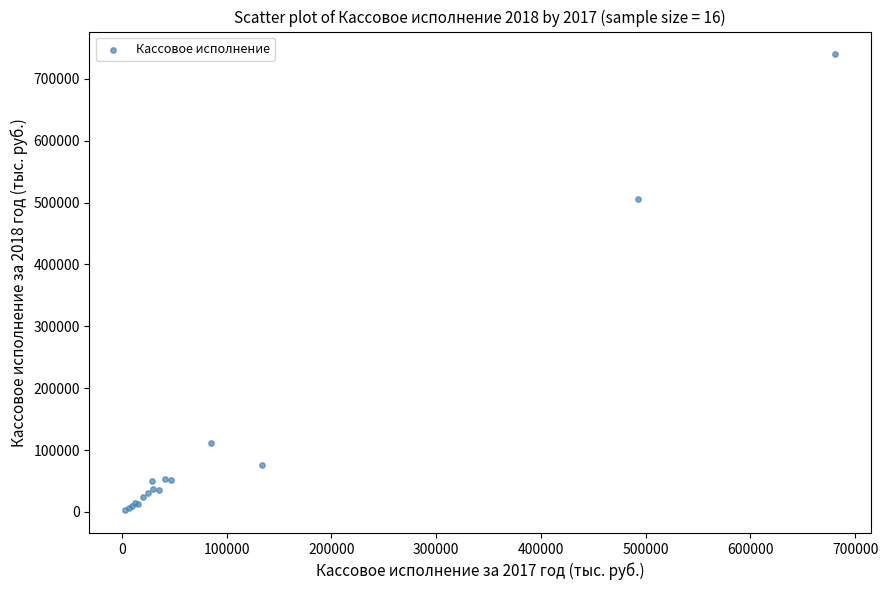

What Y value in the scatter plot is closest to 371208?

505748